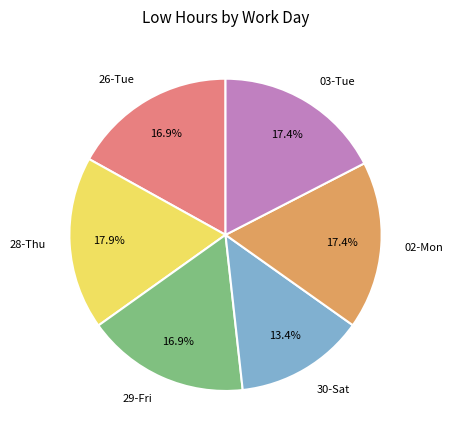

To the nearest percent, what percentage of the pie is 28-Thu?

18%